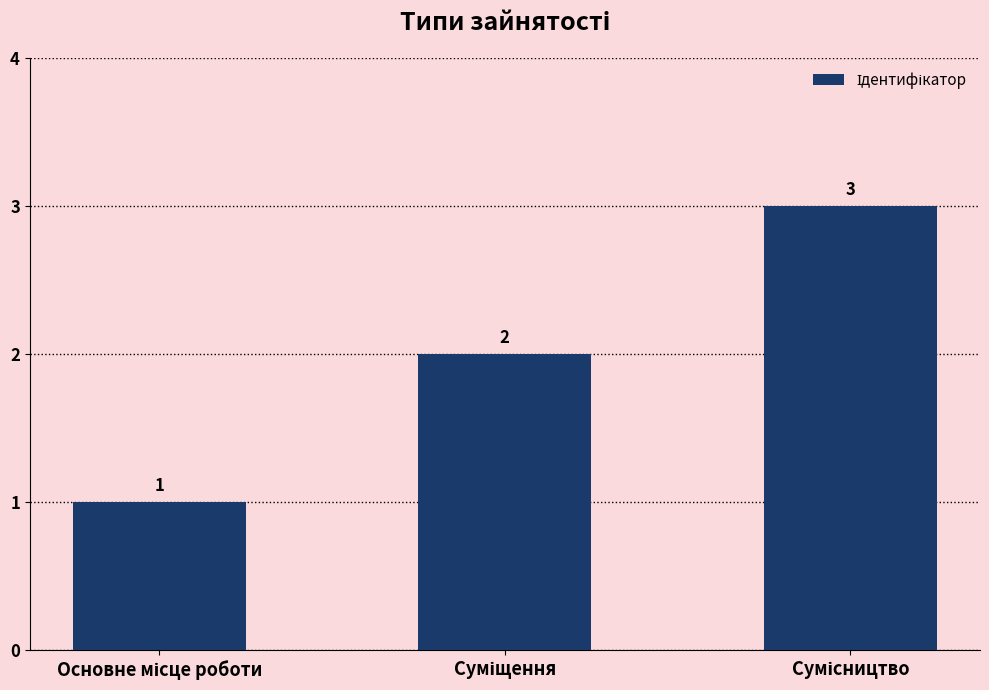

What is the value of the 2nd bar from the left?

2